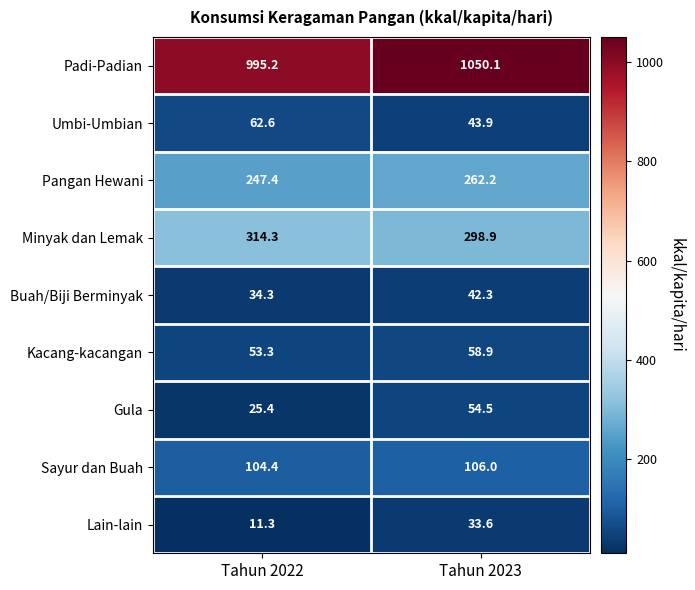

Which category has the lowest value in the Sayur dan Buah series?

Tahun 2022